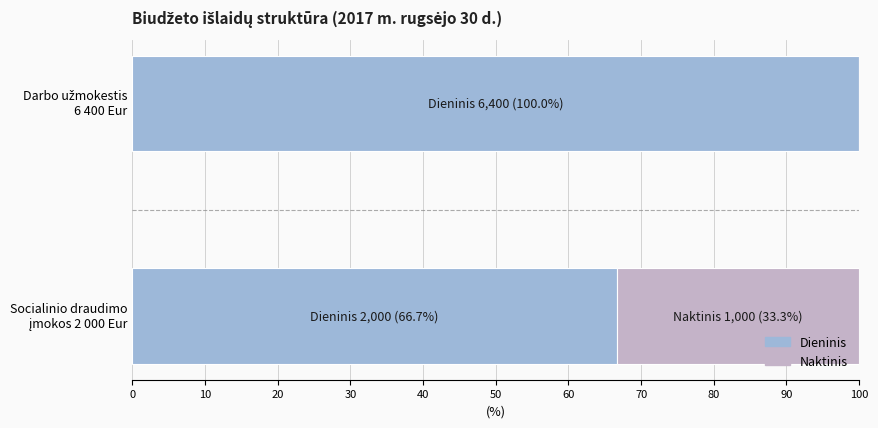

How many distinct data groups are displayed?

2